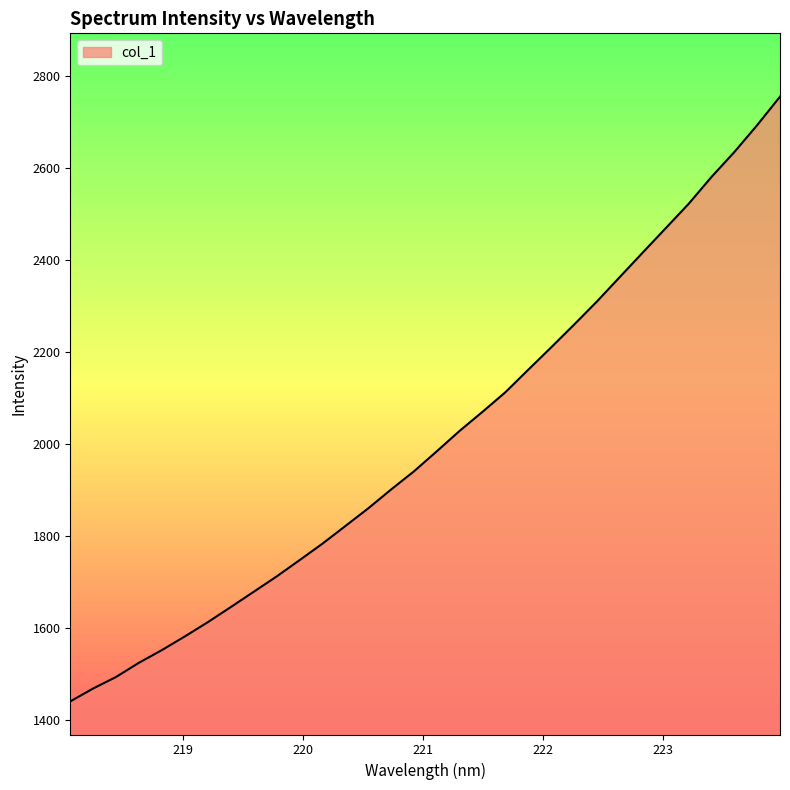

What is the minimum value shown in the chart?

1440.0